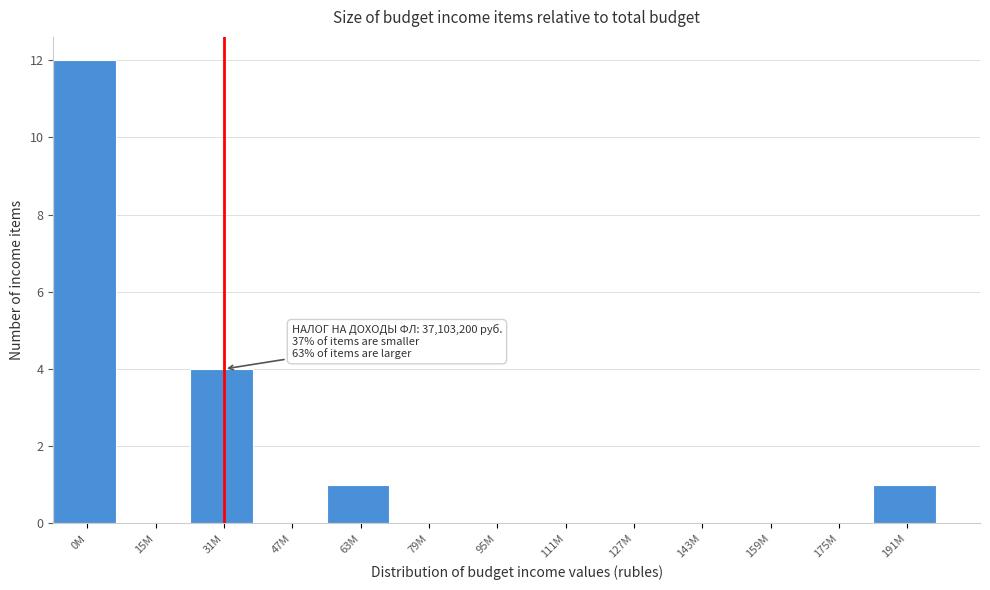

Reading left to right, list all the values displayed in this chart.

0M=12	15M=0	31M=4	47M=0	63M=1	79M=0	95M=0	111M=0	127M=0	143M=0	159M=0	175M=0	191M=1